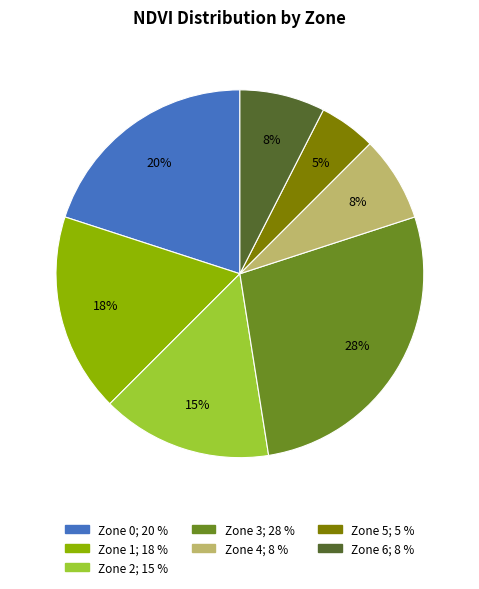

To the nearest percent, what is the difference between the largest and smallest slice percentages?

22%